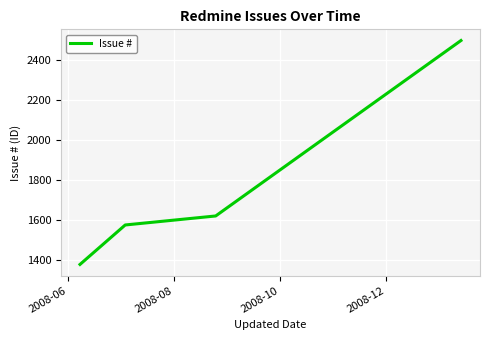

True or false: the data has more than 1 interior local peaks.

False